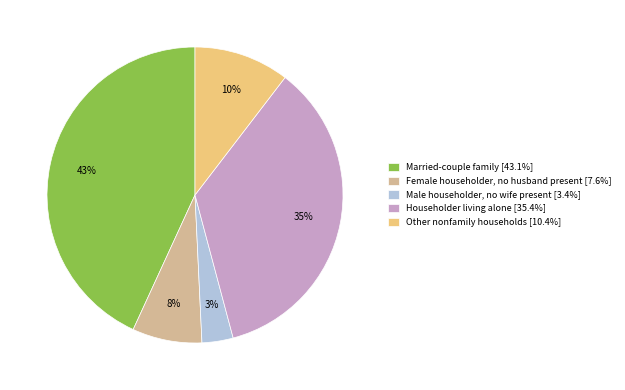

How many slices are in this pie chart?

5